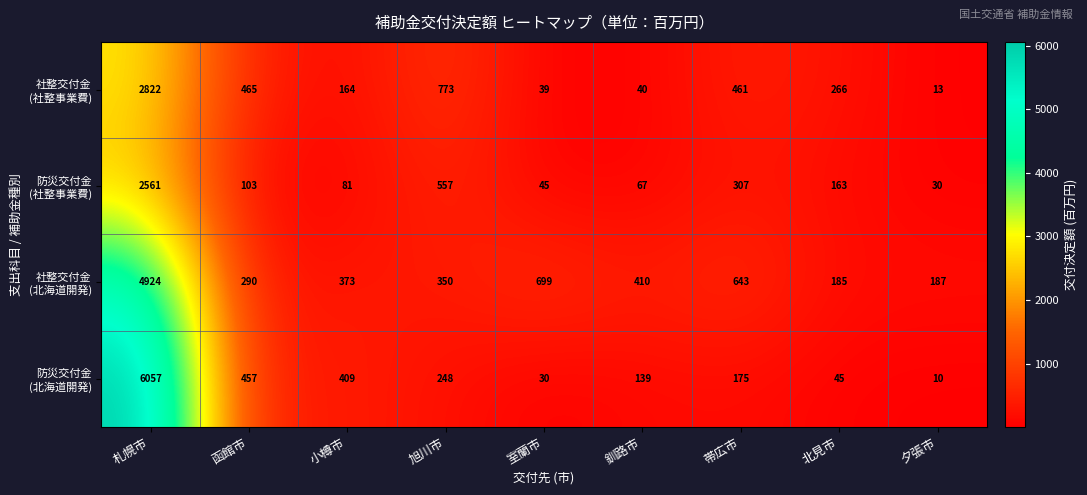

At which category is the sum across all series the highest?

札幌市